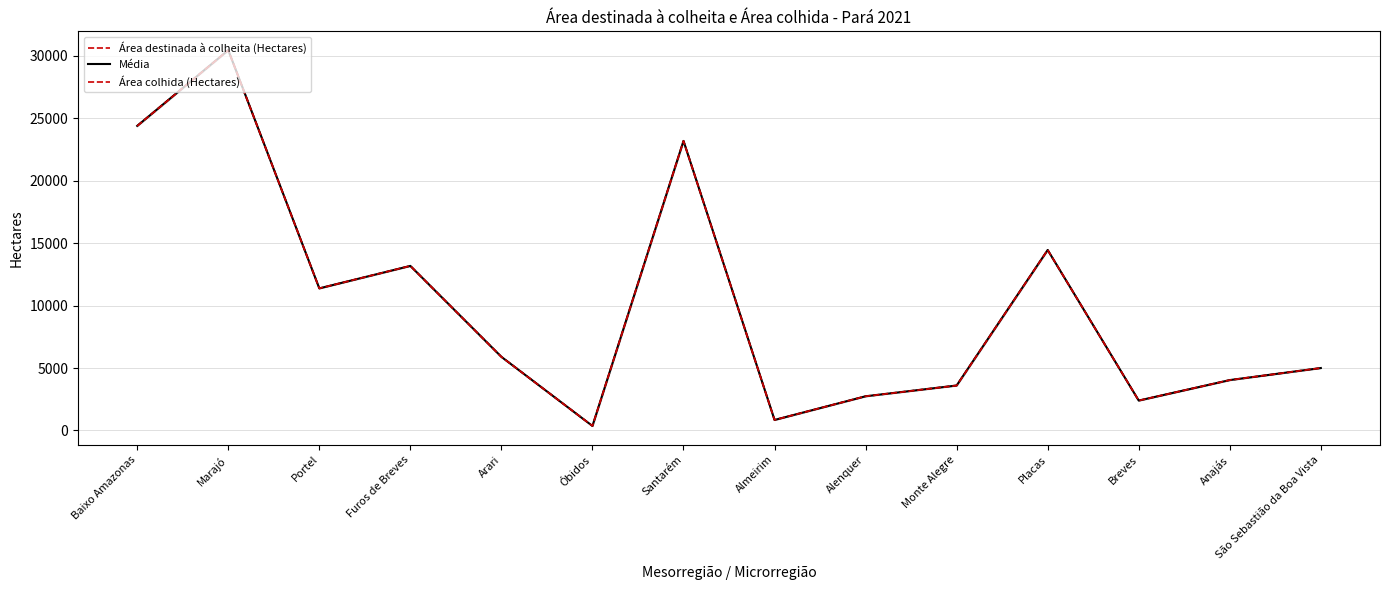

What is the minimum value for Área destinada à colheita (Hectares)?

361